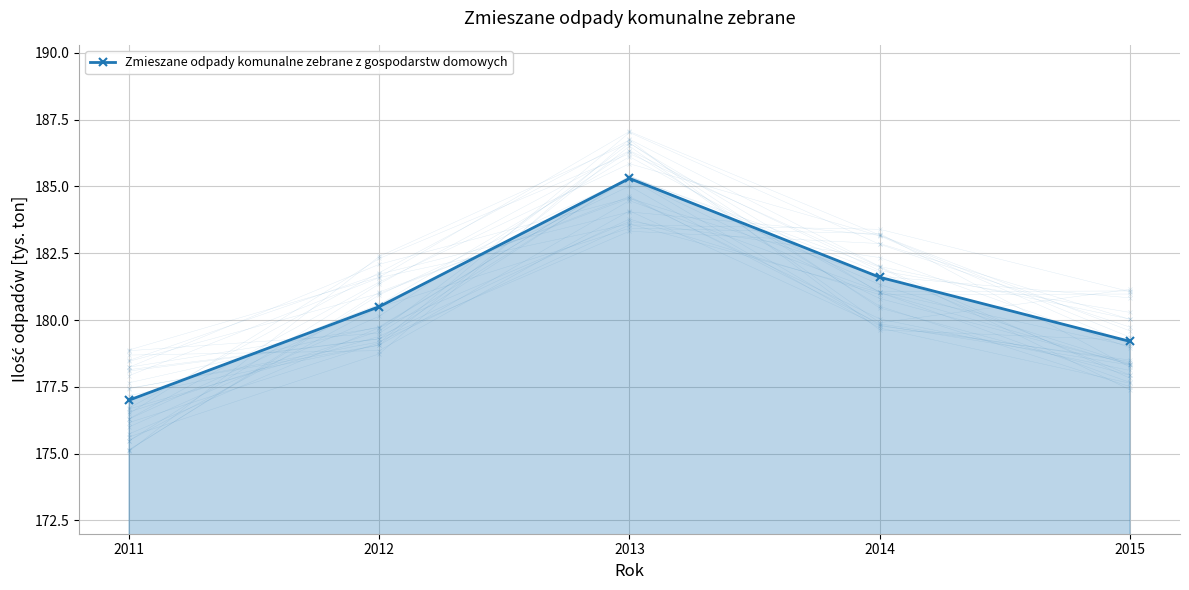

What is the average value?

180.7